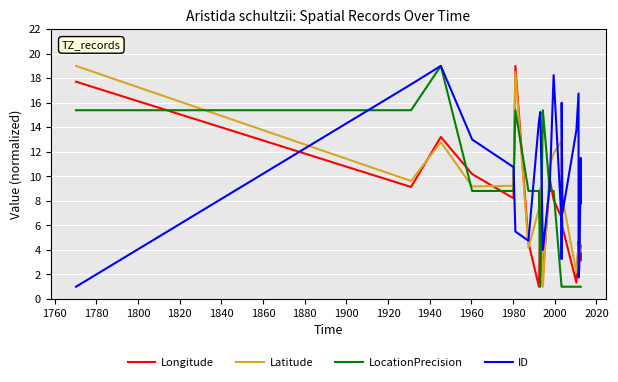

What are all the series names shown in the legend?

Longitude, Latitude, LocationPrecision, ID